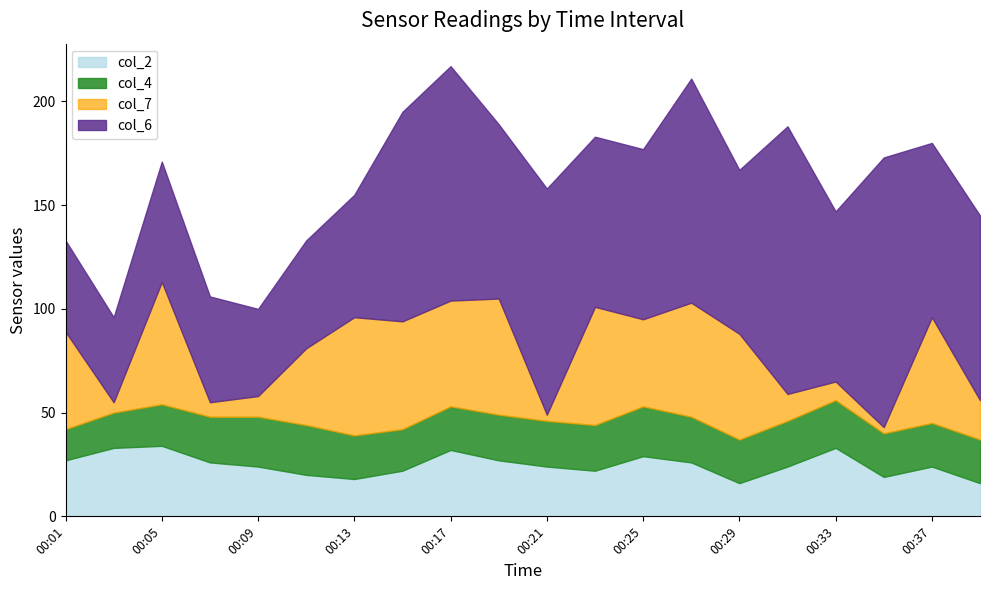

True or false: col_2 has a value of 24 at 00:37.

True